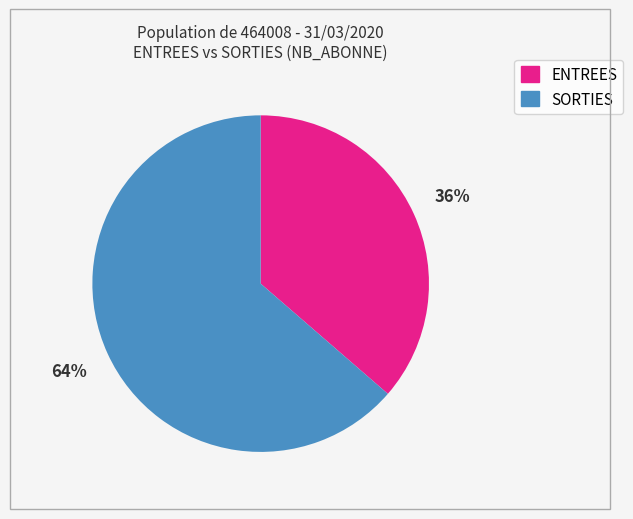

Count the number of slices in the pie.

2